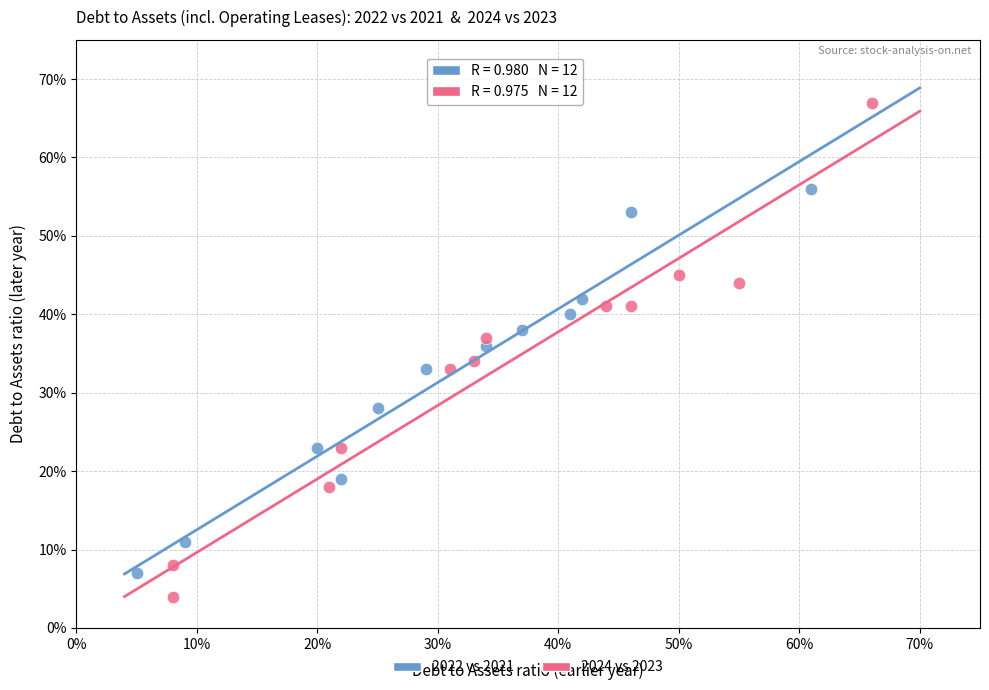

What are all the series names shown in the legend?

2022 vs 2021, 2024 vs 2023